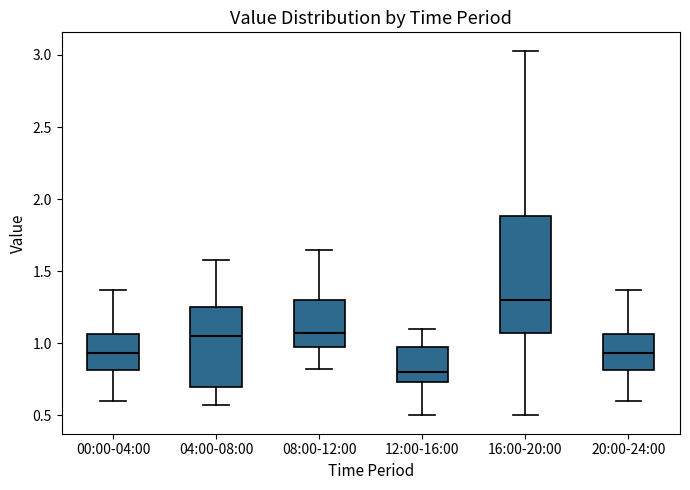

Reading left to right, transcribe this box plot: for each box, give where its median line is, the range the box spans, and where its two whiskers end, as read against the y-axis. The values are not printed on the chart, so give them approximately, as read against the axis.

00:00-04:00: median 0.95, box 0.80 to 1.05, whiskers 0.60 to 1.35
04:00-08:00: median 1.05, box 0.70 to 1.25, whiskers 0.55 to 1.60
08:00-12:00: median 1.10, box 1.00 to 1.30, whiskers 0.80 to 1.65
12:00-16:00: median 0.80, box 0.75 to 1.00, whiskers 0.50 to 1.10
16:00-20:00: median 1.30, box 1.10 to 1.90, whiskers 0.50 to 3.05
20:00-24:00: median 0.95, box 0.80 to 1.05, whiskers 0.60 to 1.35